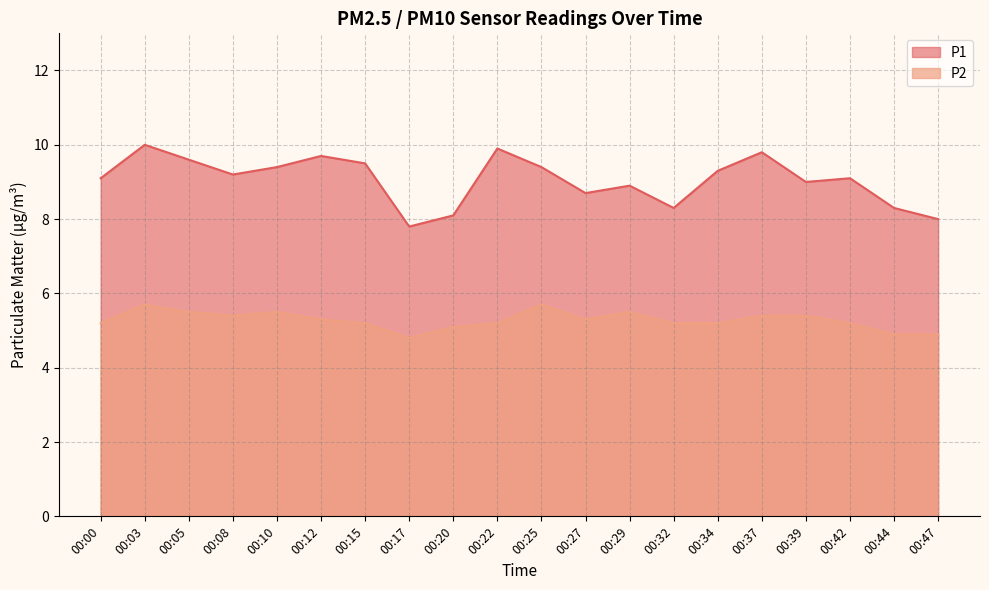

How many data points in P2 are above 5?

17